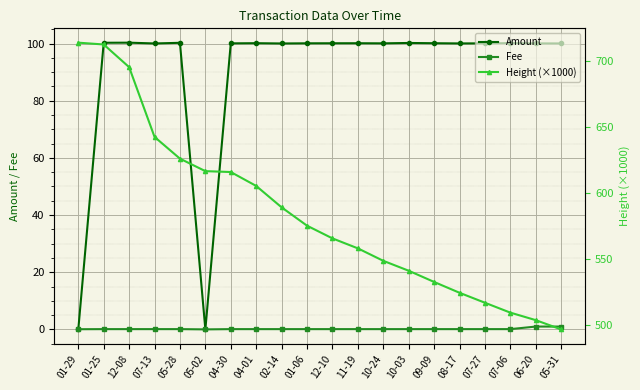

At which label is Fee closest to 0?

05-02